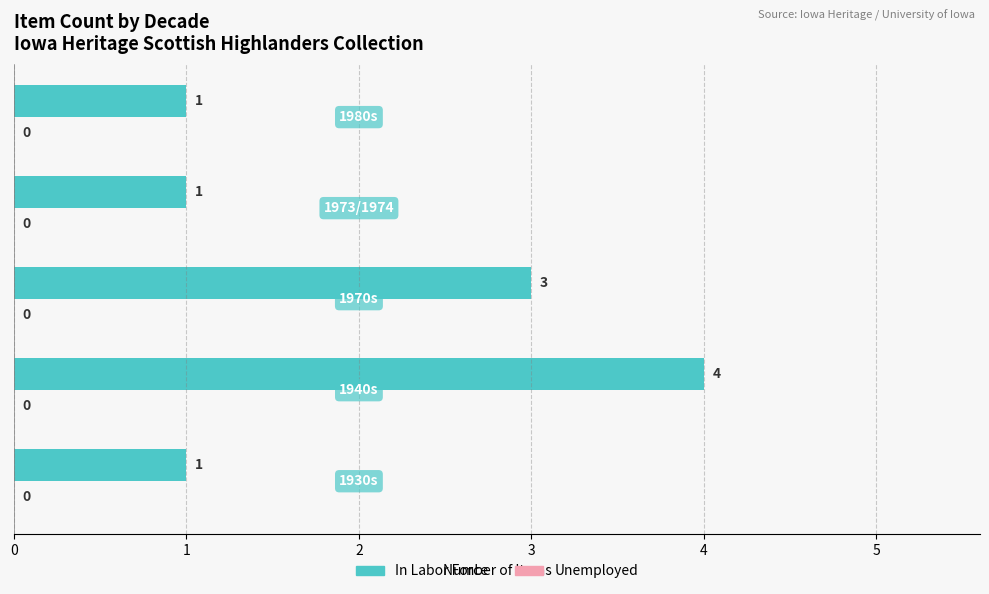

Count the values in the range 1 to 3.

4